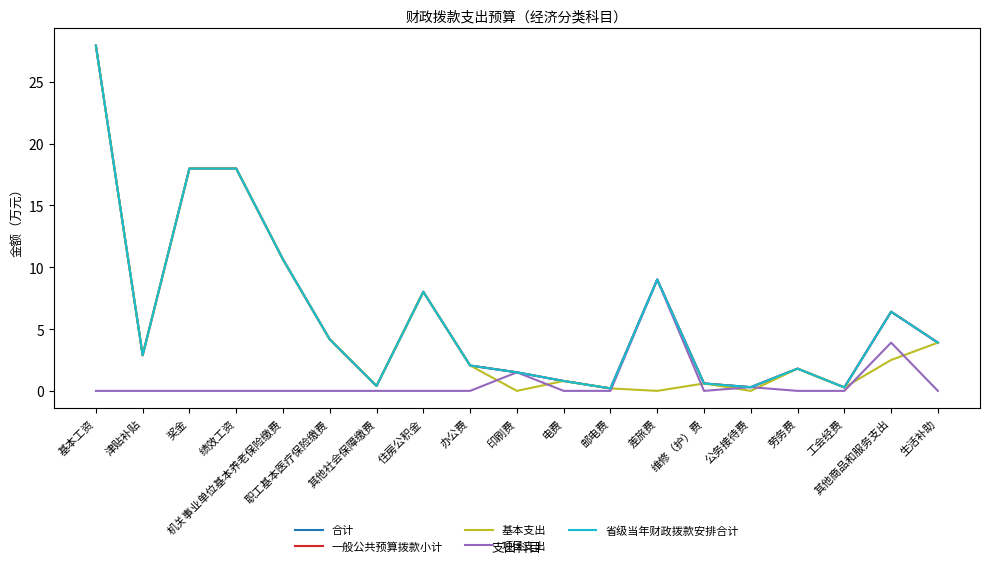

What is the difference between the second highest and second lowest values in the 省级当年财政拨款安排合计 series?

17.7